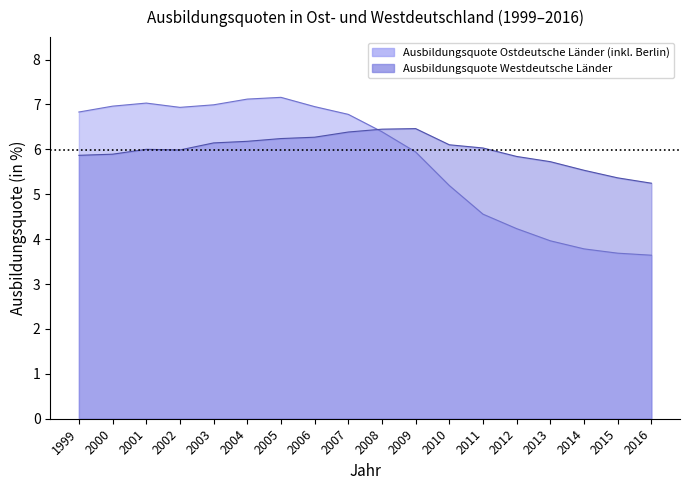

True or false: Ausbildungsquote Ostdeutsche Länder (inkl. Berlin) has more than 2 points higher than both neighbors.

False